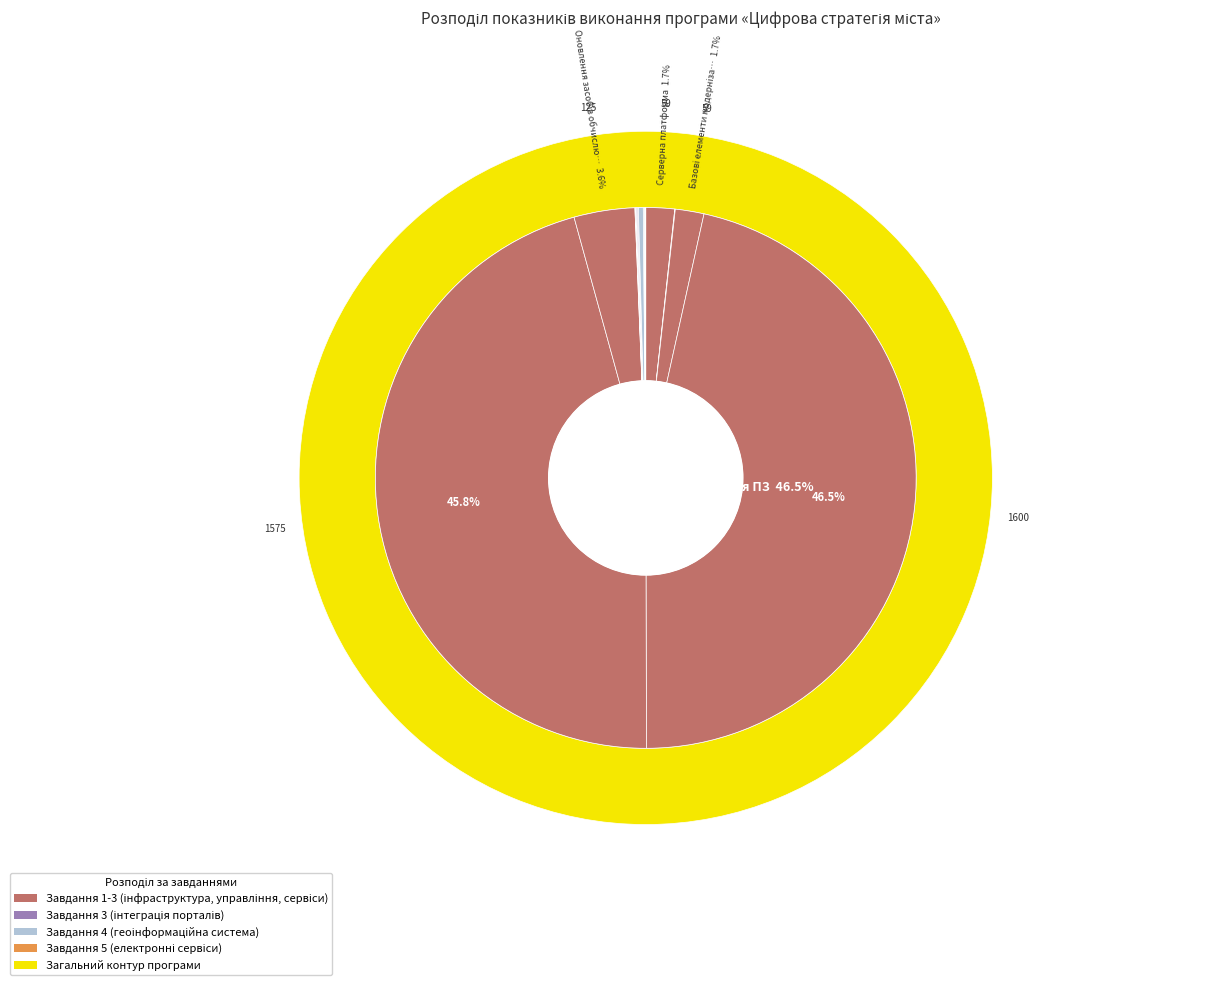

What portion of the pie excludes Внутрішній портал ЗМР?

100.0%